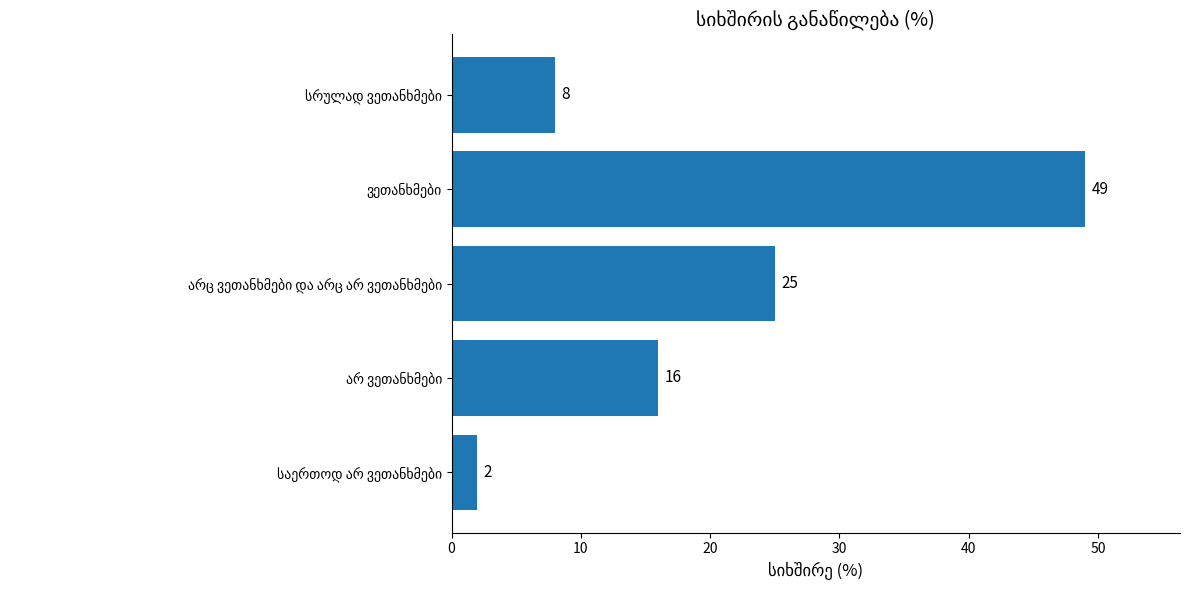

What is the greatest value displayed?

49